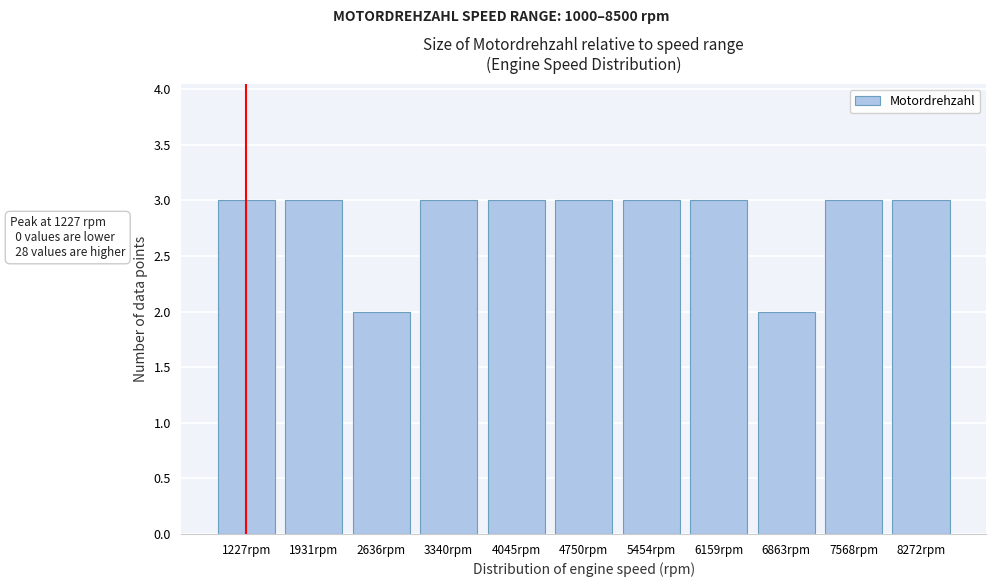

Reading left to right, what are all the values shown in this chart?

3	3	2	3	3	3	3	3	2	3	3